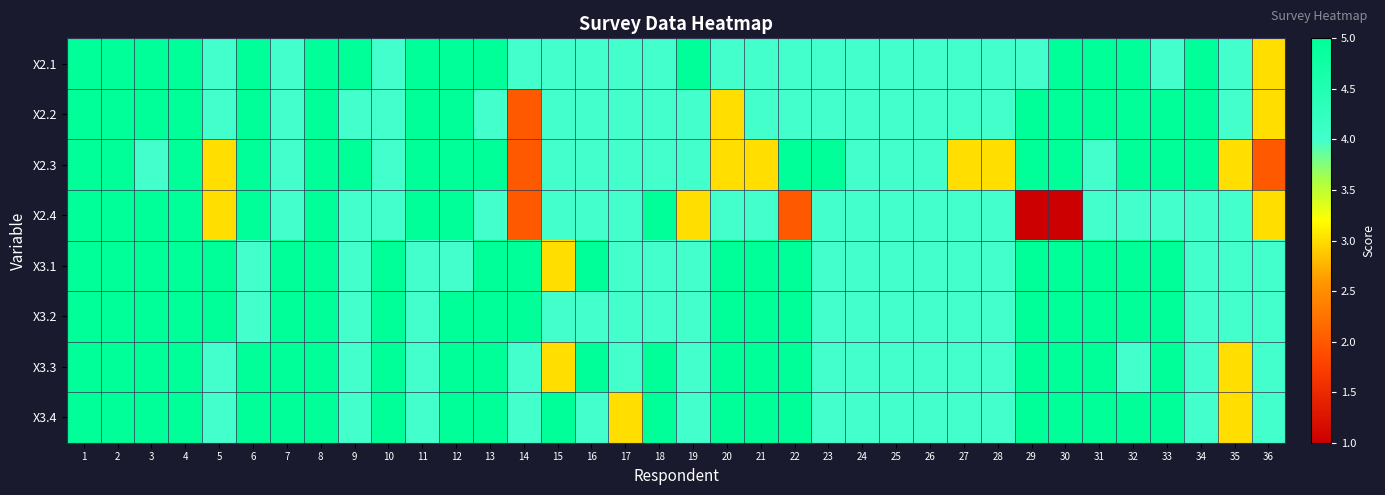

Which label corresponds to the smallest value in the chart?

29